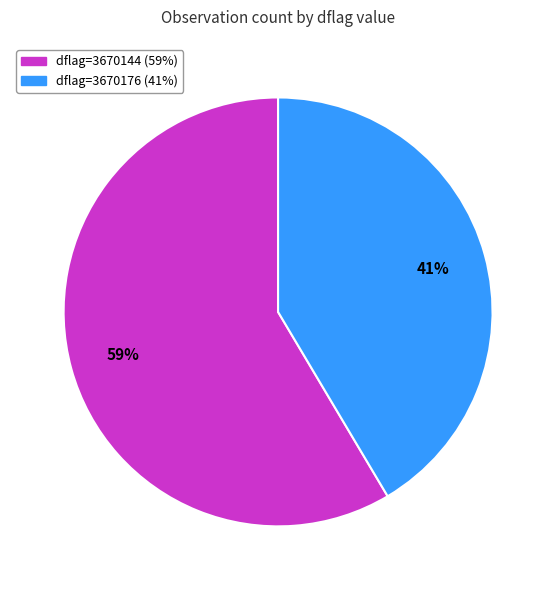

Is there a majority slice in this chart?

Yes